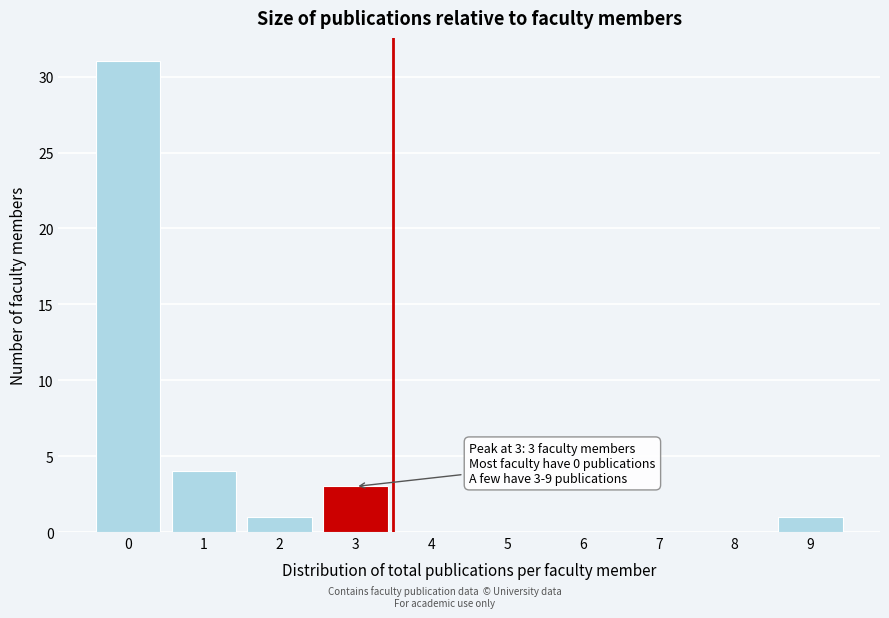

Reading left to right, transcribe all the data shown in this chart.

0=31	1=4	2=1	3=3	4=0	5=0	6=0	7=0	8=0	9=1